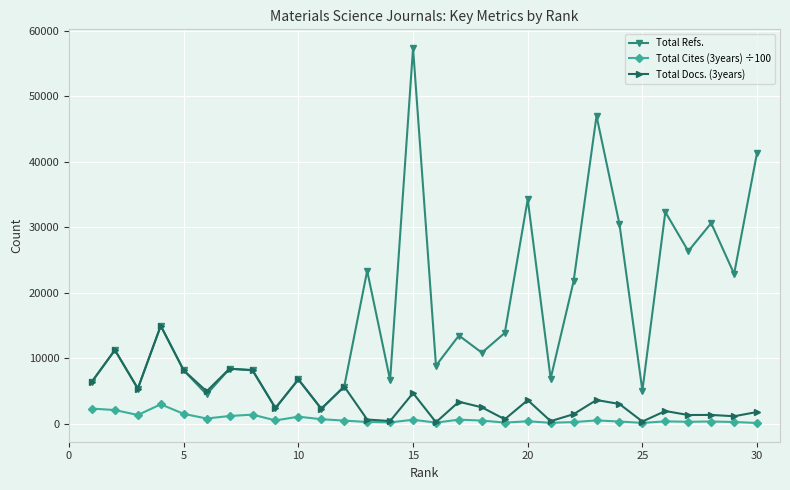

True or false: Total Docs. (3years) has more than 1 interior local peaks.

True